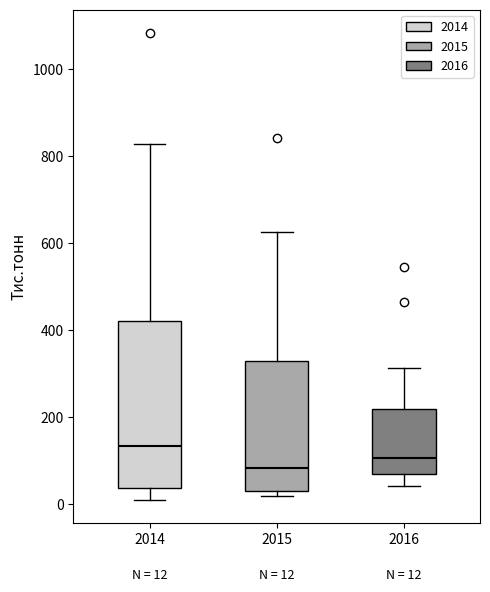

Which box is the tallest, from its lower edge to its upper edge?

2014